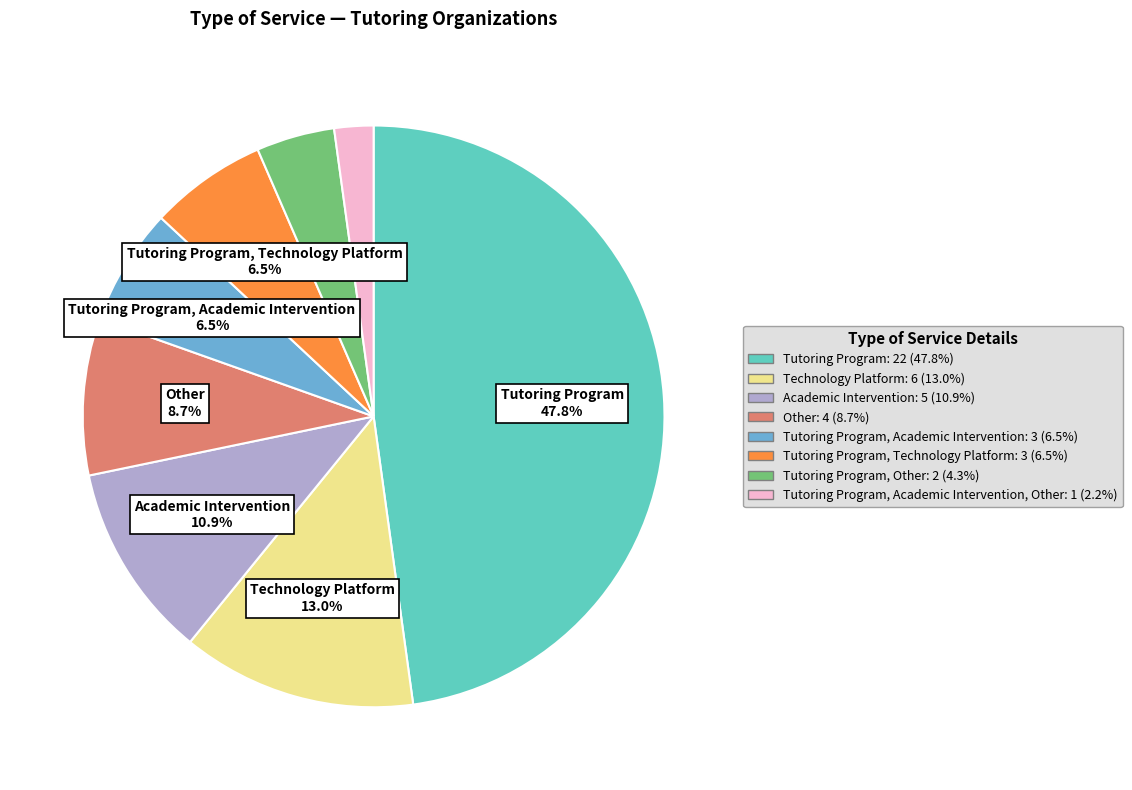

Is there any slice that represents more than half of the pie?

No